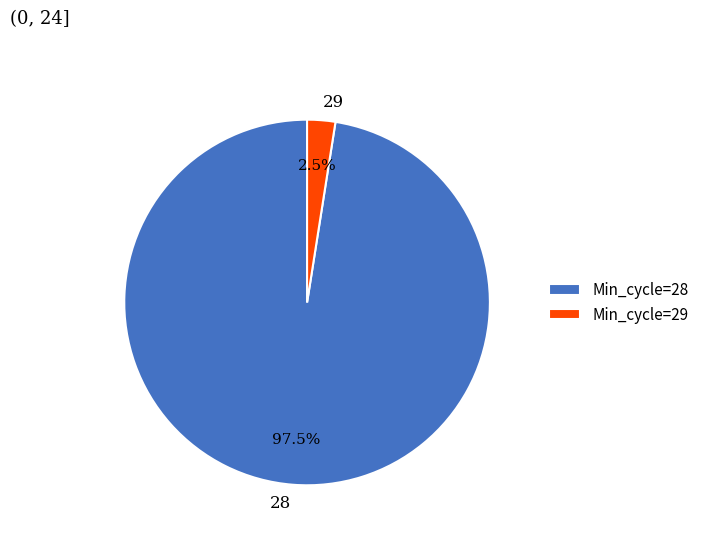

Combined, do 29 and 28 account for over 50%?

Yes